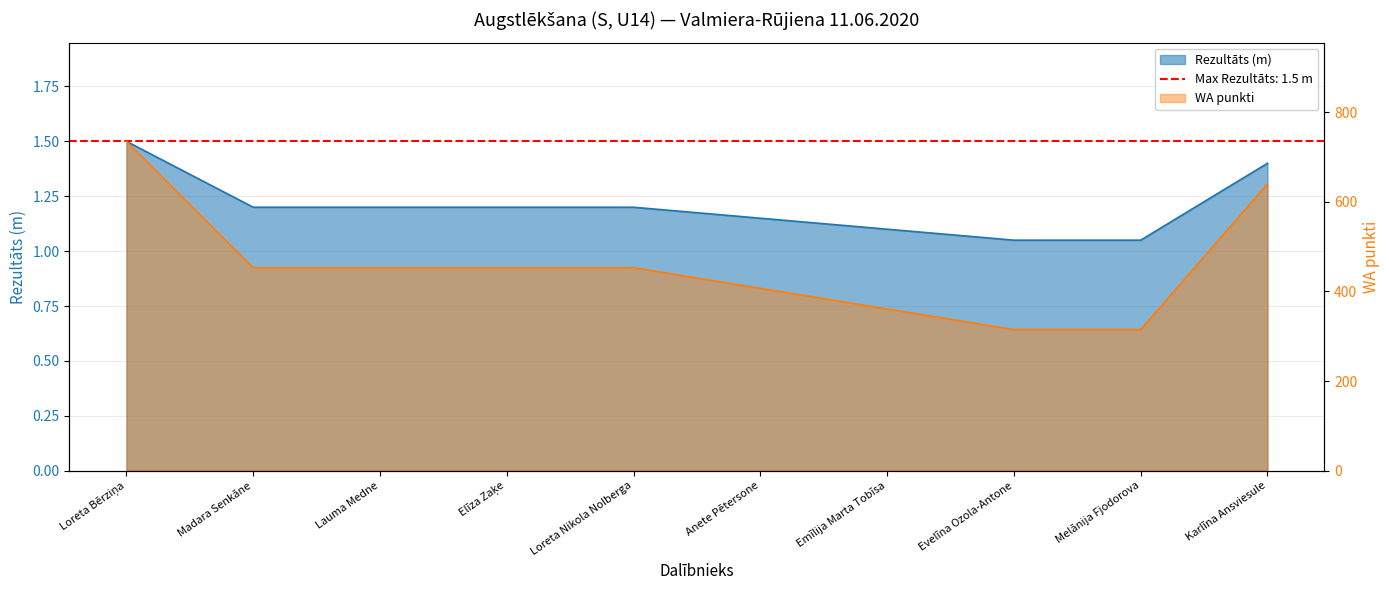

Reading right to left, transcribe all the data shown in this chart.

Rezultāts: Karlīna Ansviesule=1.4	Melānija Fjodorova=1.1	Evelīna Ozola-Antone=1.1	Emīlija Marta Tobīsa=1.1	Anete Pētersone=1.1	Loreta Nikola Nolberga=1.2	Elīza Zaķe=1.2	Lauma Medne=1.2	Madara Senkāne=1.2	Loreta Bērziņa=1.5
WA: Karlīna Ansviesule=640.0	Melānija Fjodorova=315.0	Evelīna Ozola-Antone=315.0	Emīlija Marta Tobīsa=361.0	Anete Pētersone=407.0	Loreta Nikola Nolberga=453.0	Elīza Zaķe=453.0	Lauma Medne=453.0	Madara Senkāne=453.0	Loreta Bērziņa=735.0